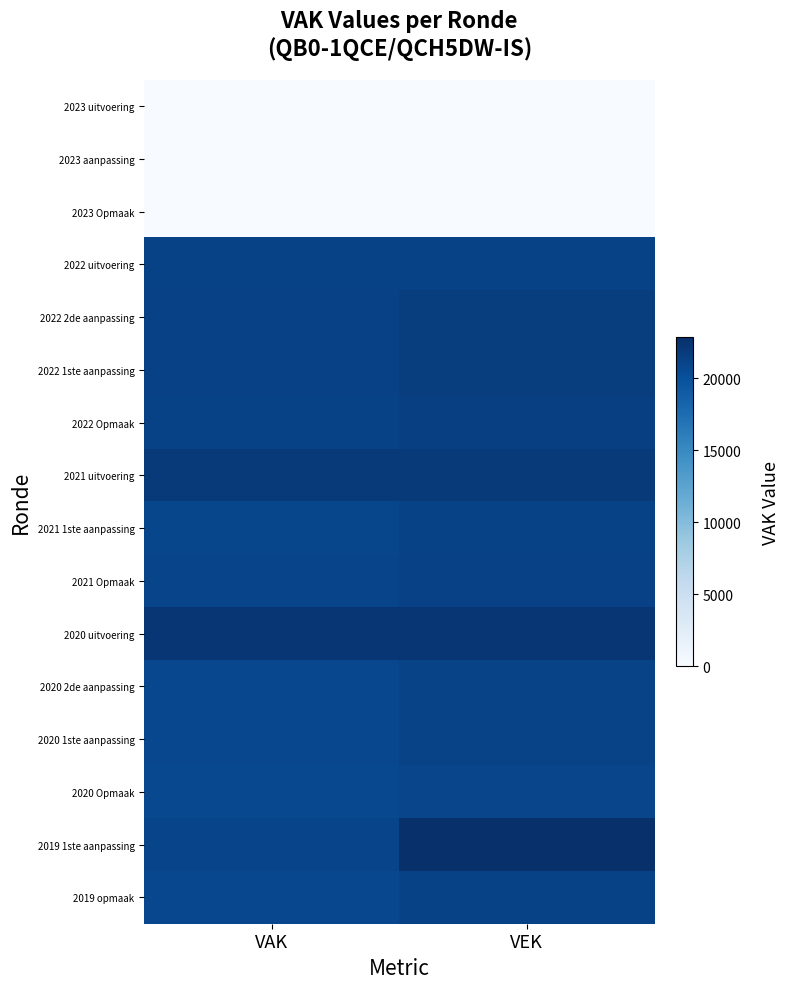

Which series changed the most between VAK and VEK?

2019 1ste aanpassing